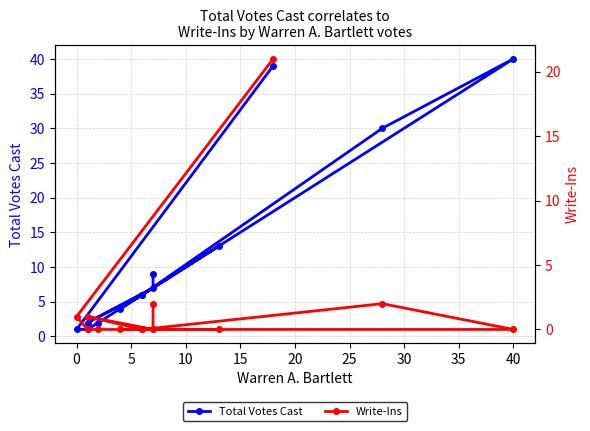

Reading left to right, transcribe all the data shown in this chart.

Total Votes Cast: 39	1	1	2	13	4	6	30	40	6	2	7	9
Write-Ins: 21	1	0	0	0	0	0	2	0	0	1	0	2